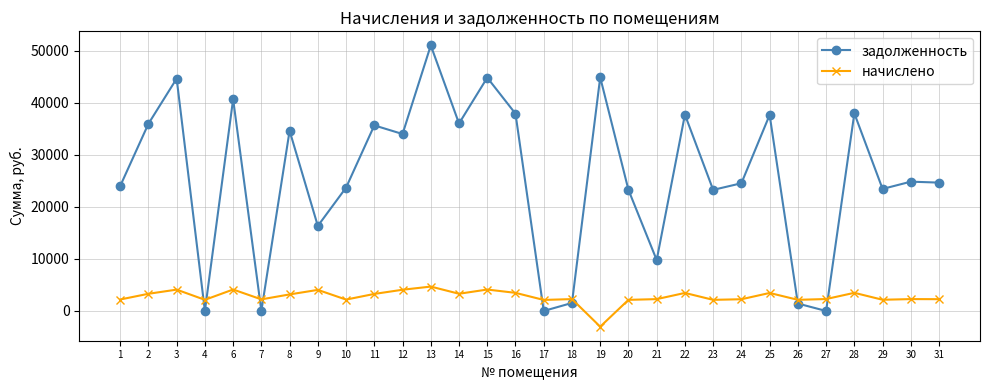

Does the chart have visible grid lines?

Yes